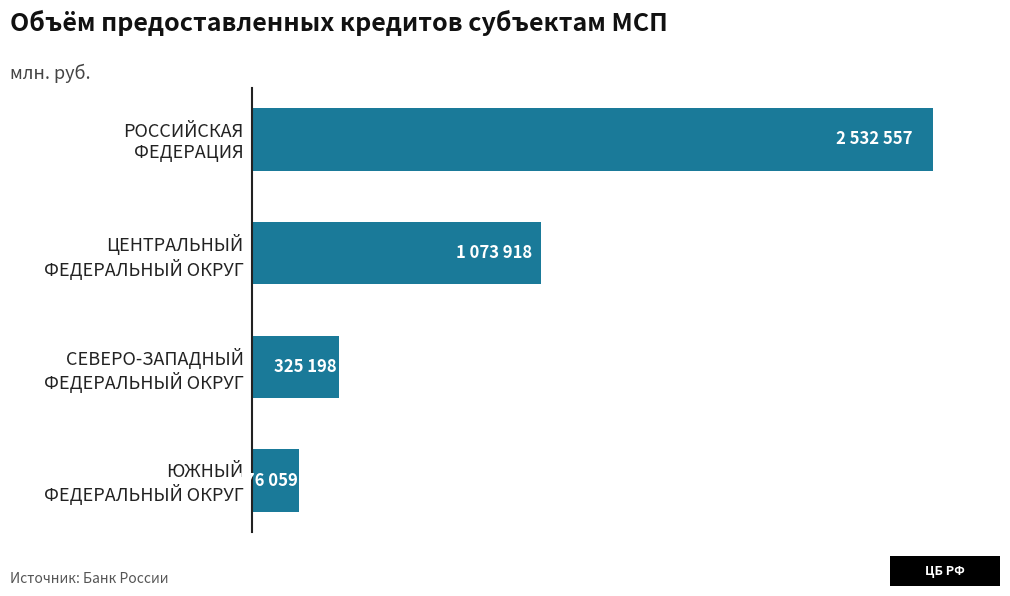

Are the bars horizontal?

Yes